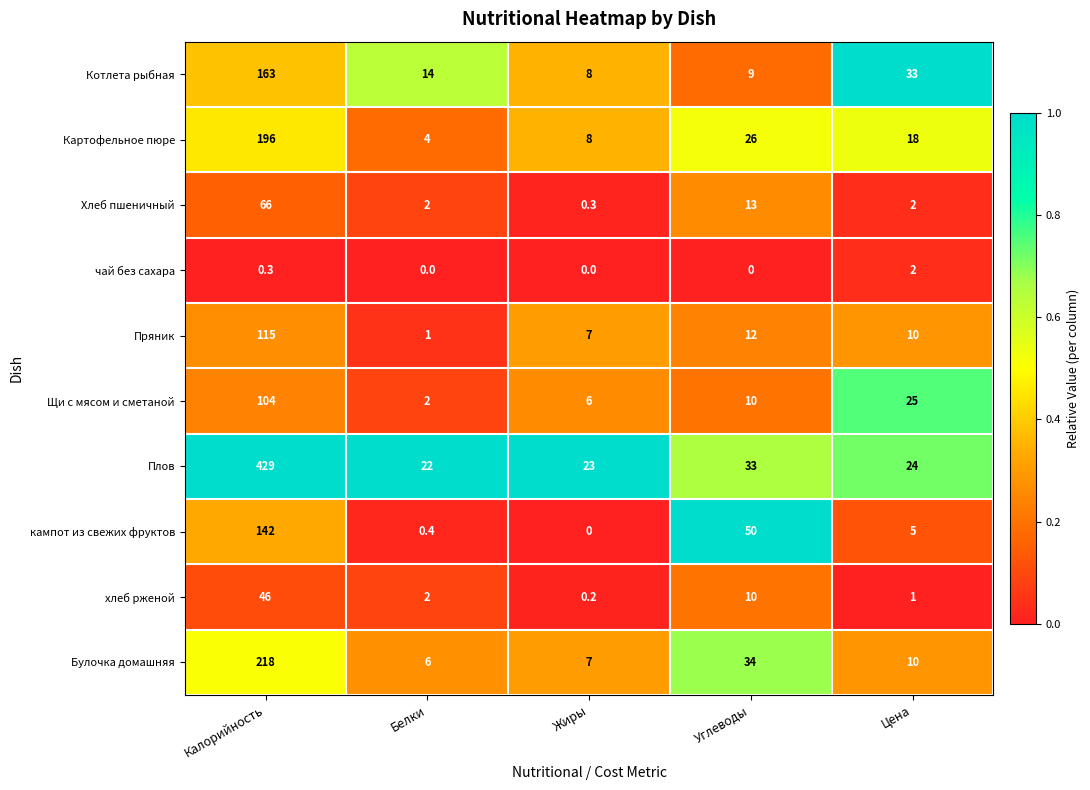

Which series has the largest range (max minus min)?

Плов